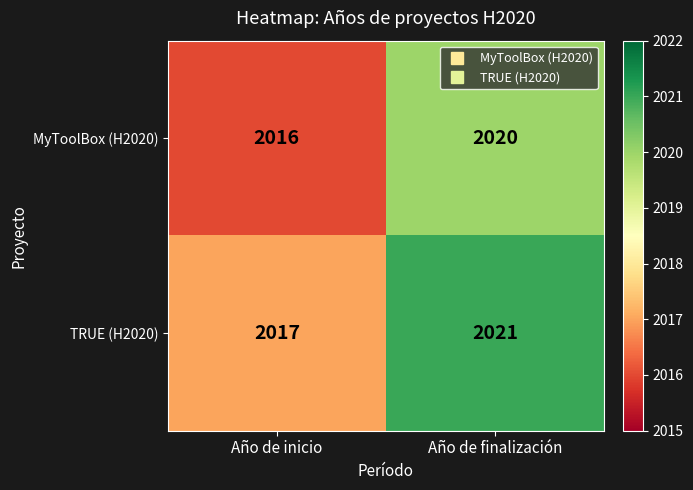

Is it true that TRUE (H2020) equals 3340 at Año de finalización?

False